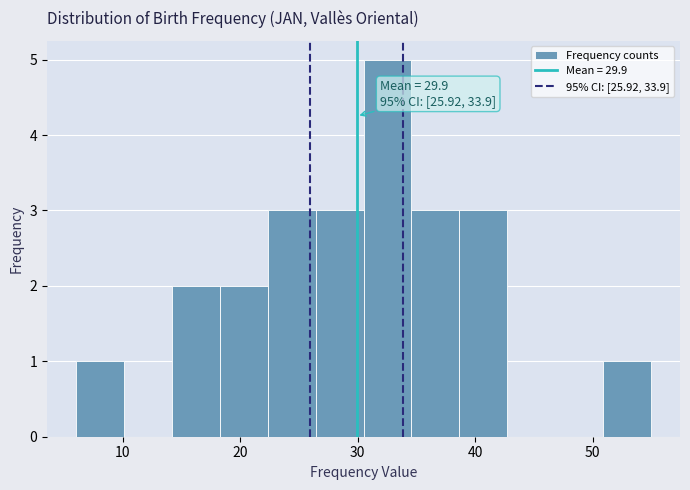

Over which range of the x-axis is the bar tallest?

31 to 35